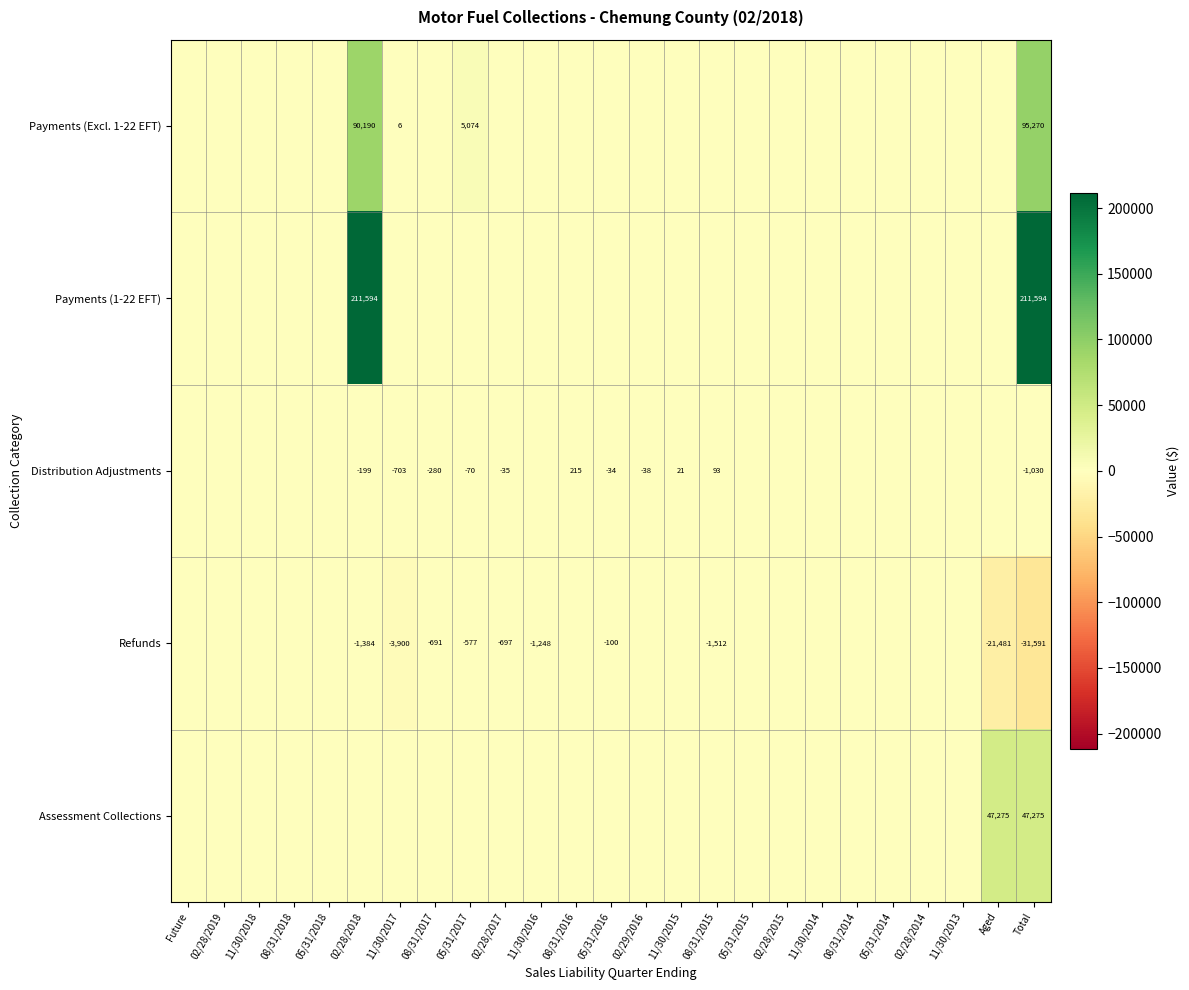

True or false: Refunds has a value of -6094 at 11/30/2017.

False